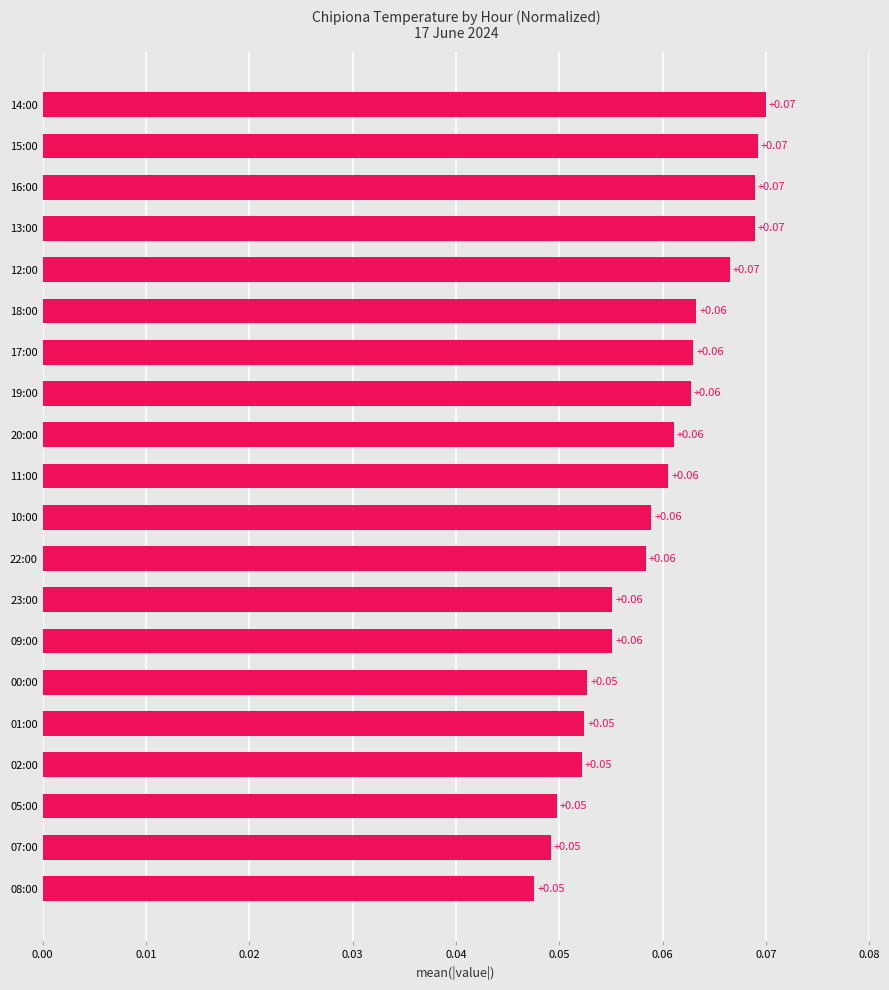

Which has a higher value, 02:00 or 14:00?

14:00